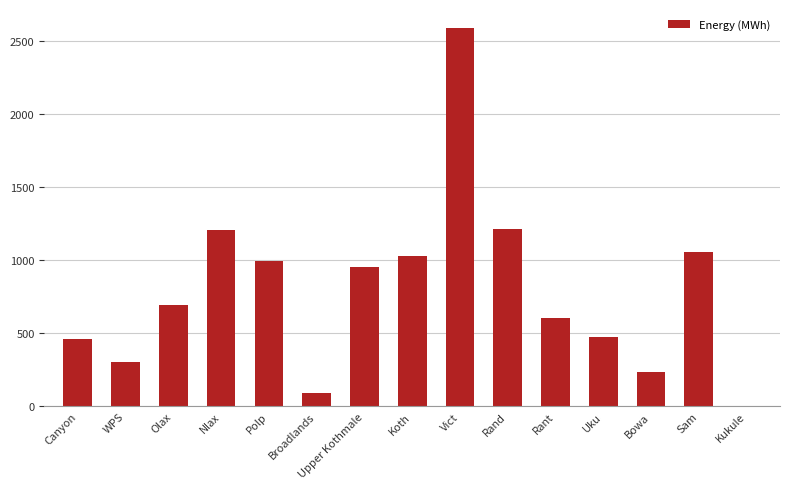

What is the sum of all values?

11924